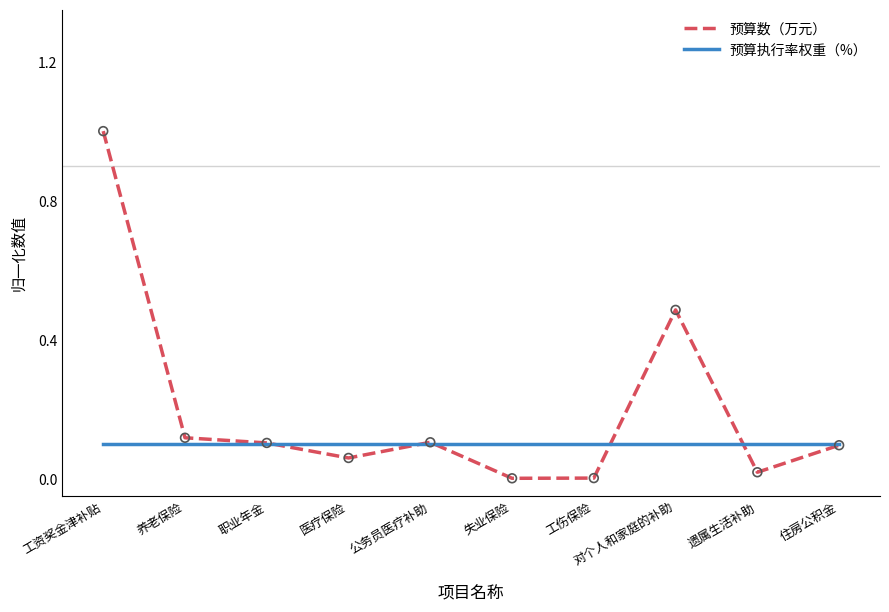

Which series has the largest range (max minus min)?

预算数（万元）